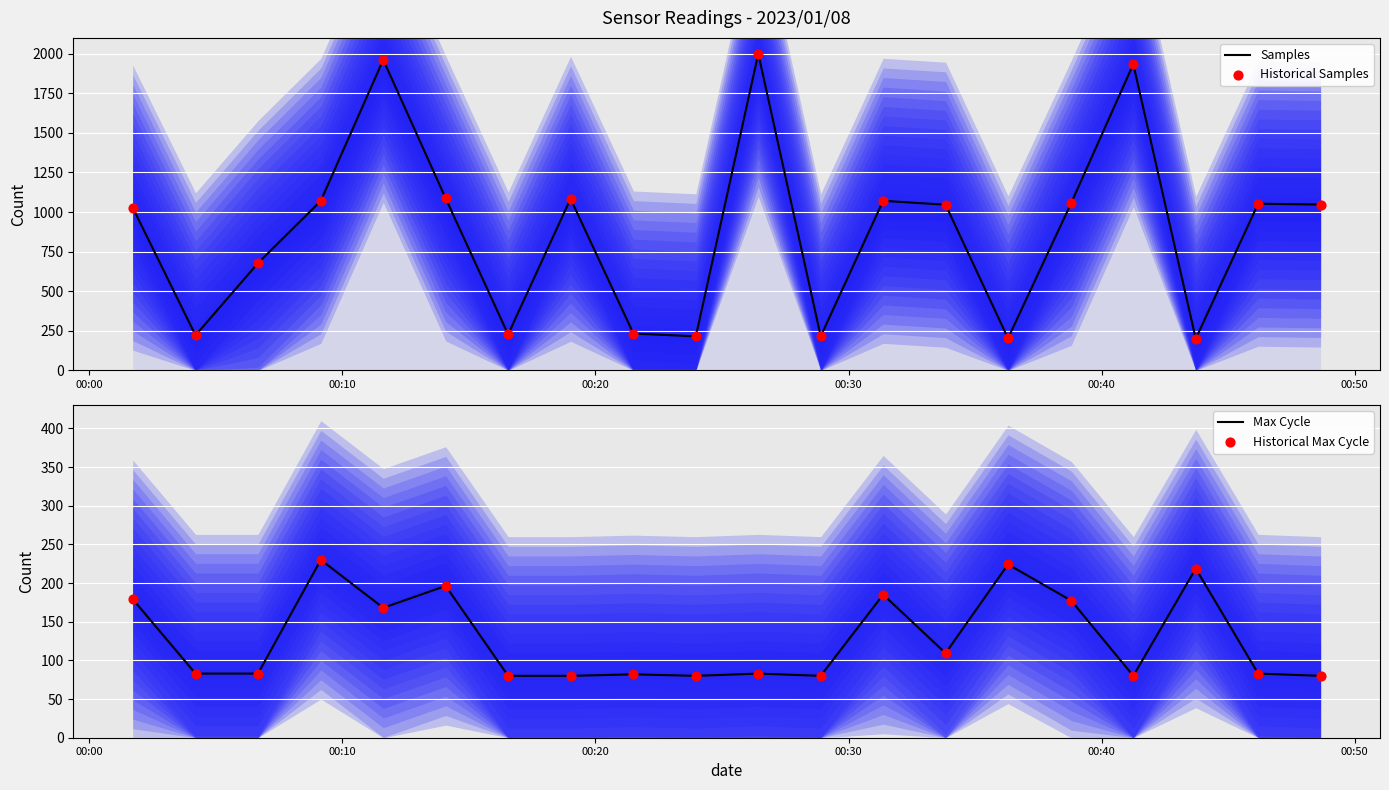

Which series has the largest total across all categories?

Samples